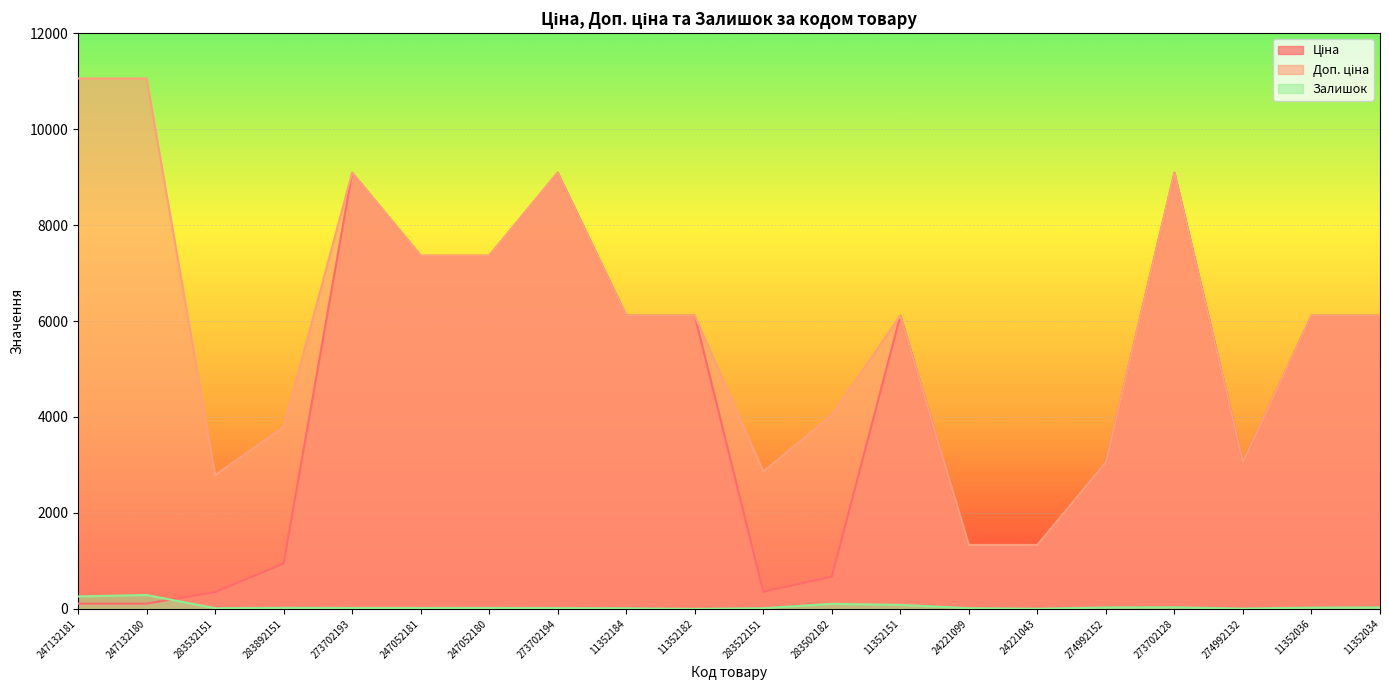

Is it true that Залишок equals 7.2 at 283532151?

False